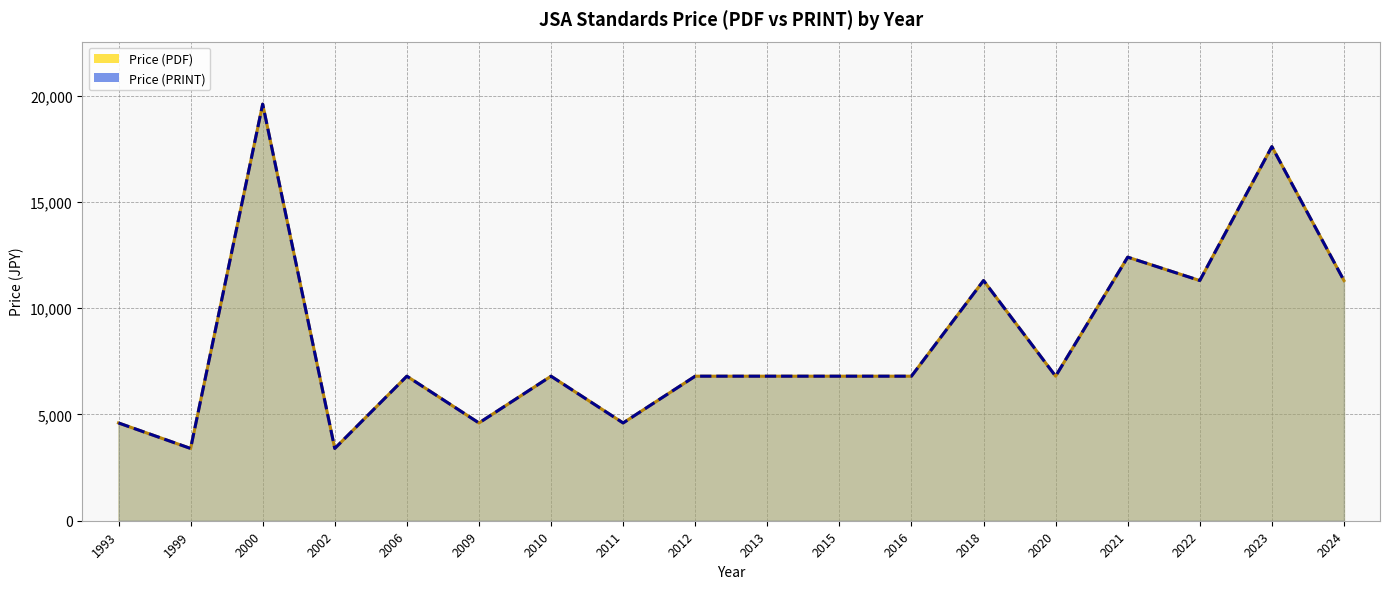

What is the sum of the Price (PDF) values at 2020 and 2015?

13600